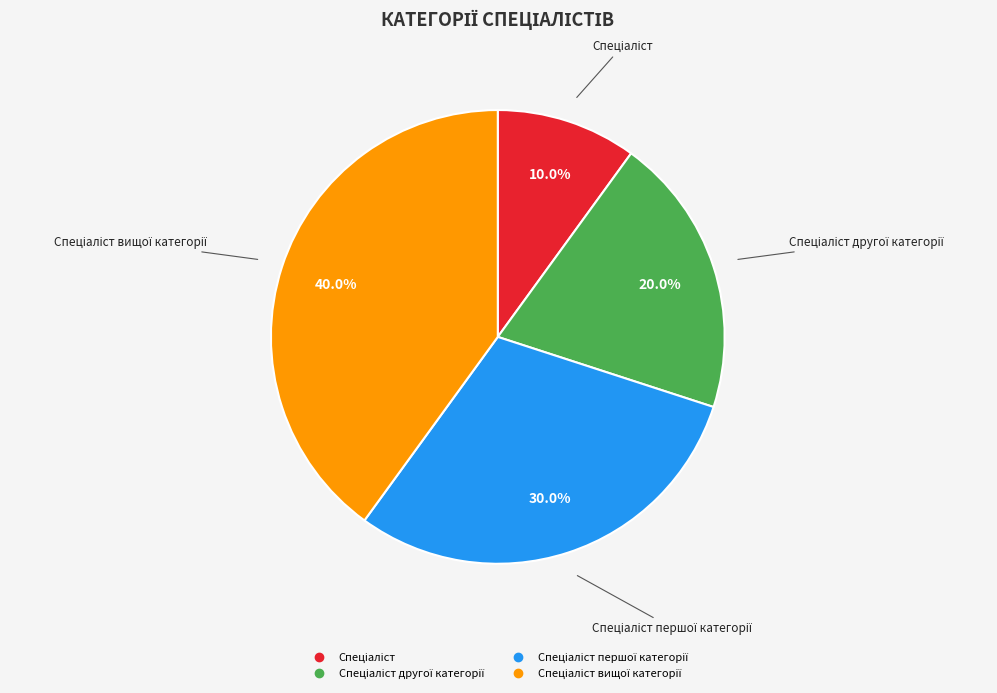

Is there a majority slice in this chart?

No